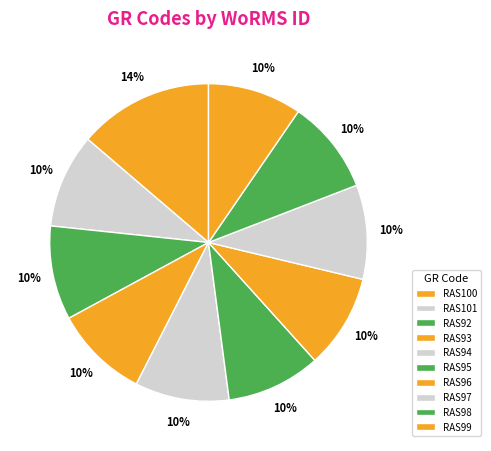

To the nearest percent, what is the combined percentage of RAS100 and RAS93?

23%